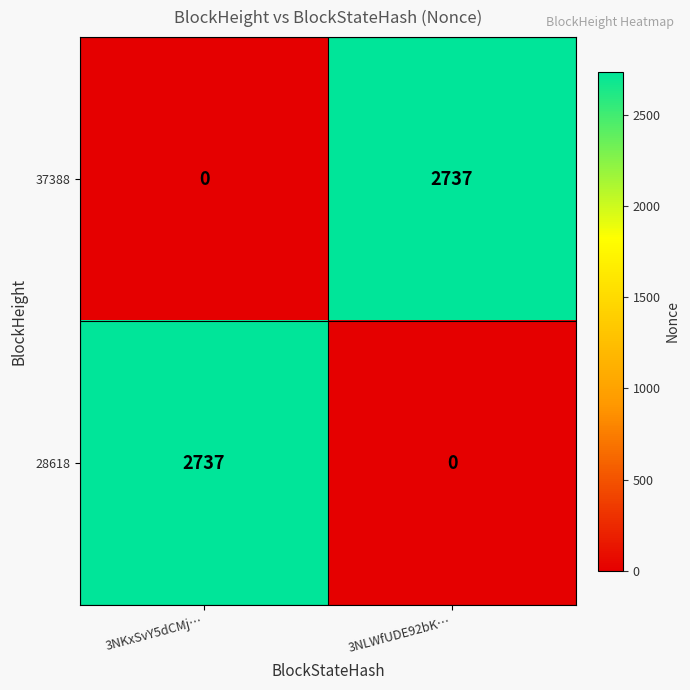

The value of 28618 at 3NLWfUDE92bK… is 1697. True or false?

False